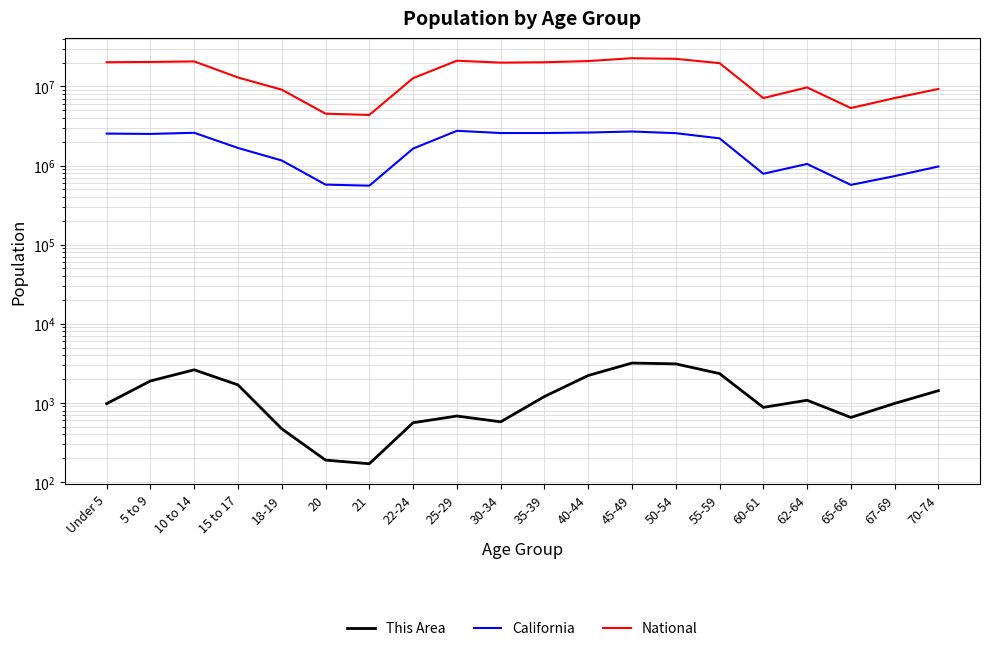

What is the difference between the maximum and minimum values in the National series?

18354297